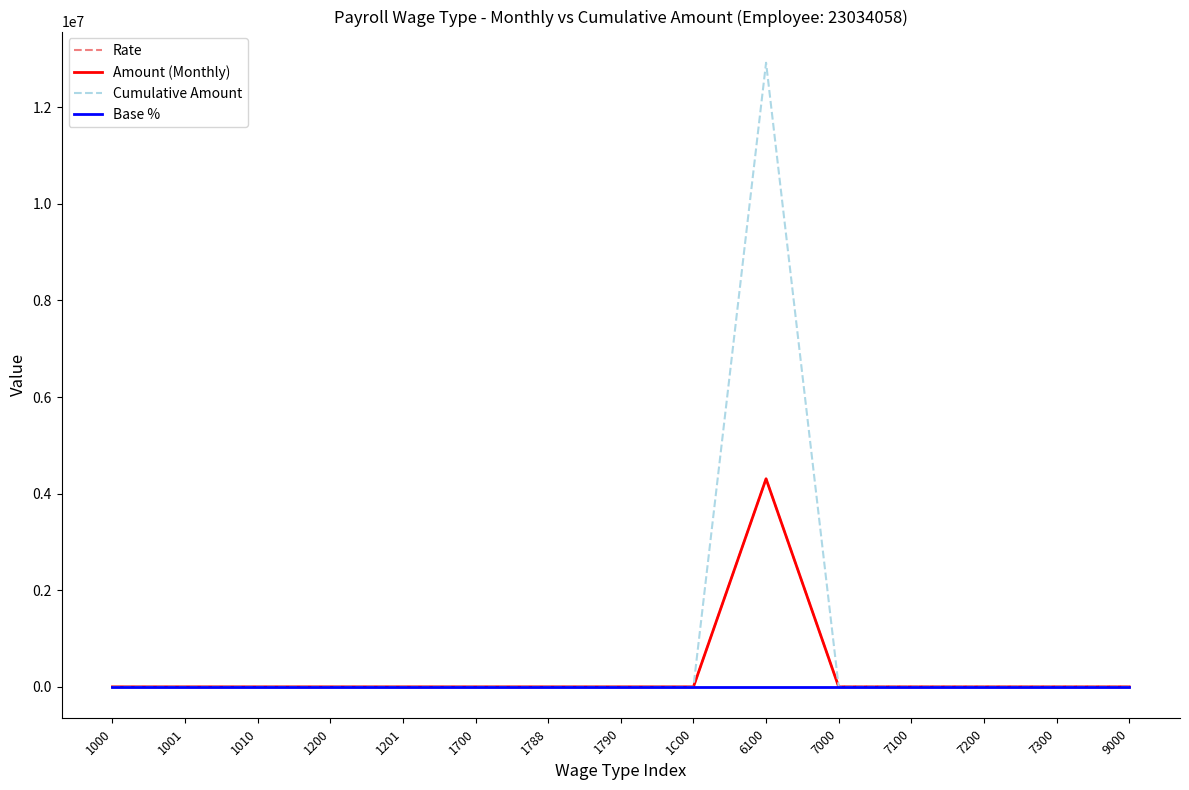

Does the chart display data point markers on the line(s)?

No